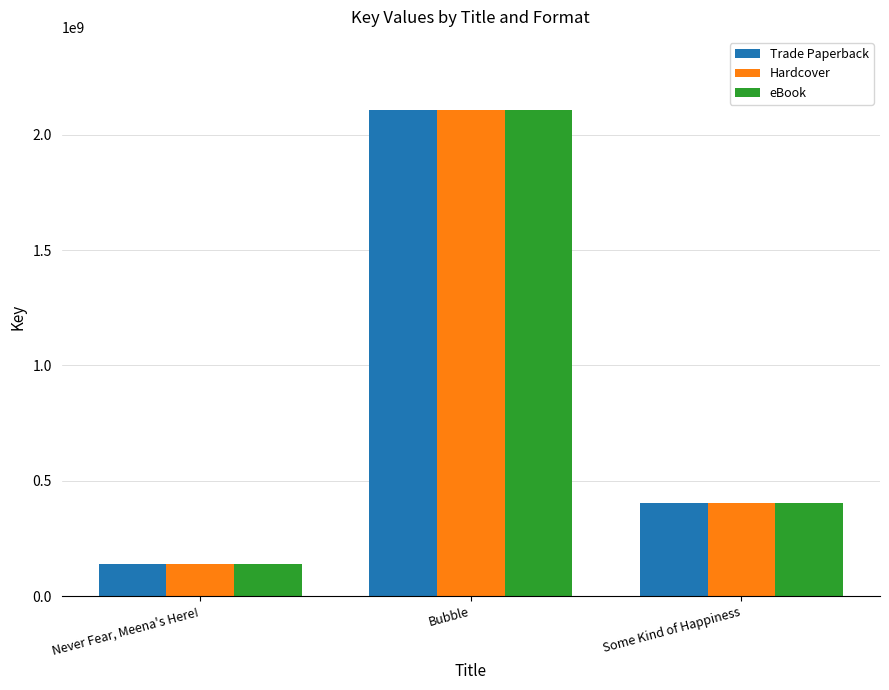

Reading right to left, transcribe all the data shown in this chart.

Trade Paperback: 404955678	2108576140	139137431
Hardcover: 404955678	2108576140	139137431
eBook: 404955678	2108576140	139137431